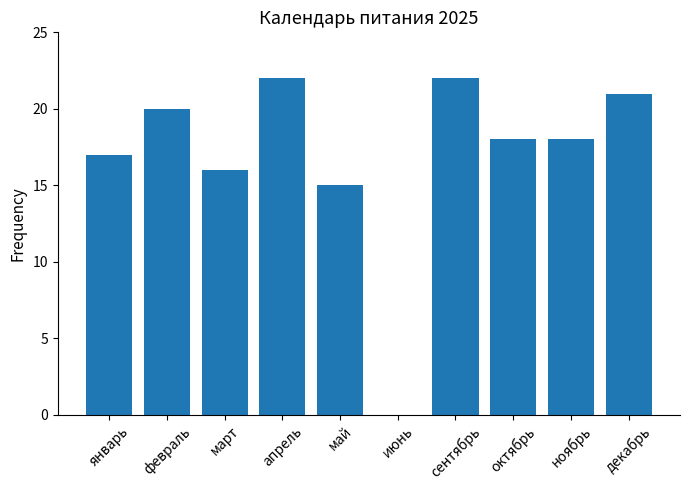

Reading left to right, transcribe all the data shown in this chart.

17	20	16	22	15	0	22	18	18	21